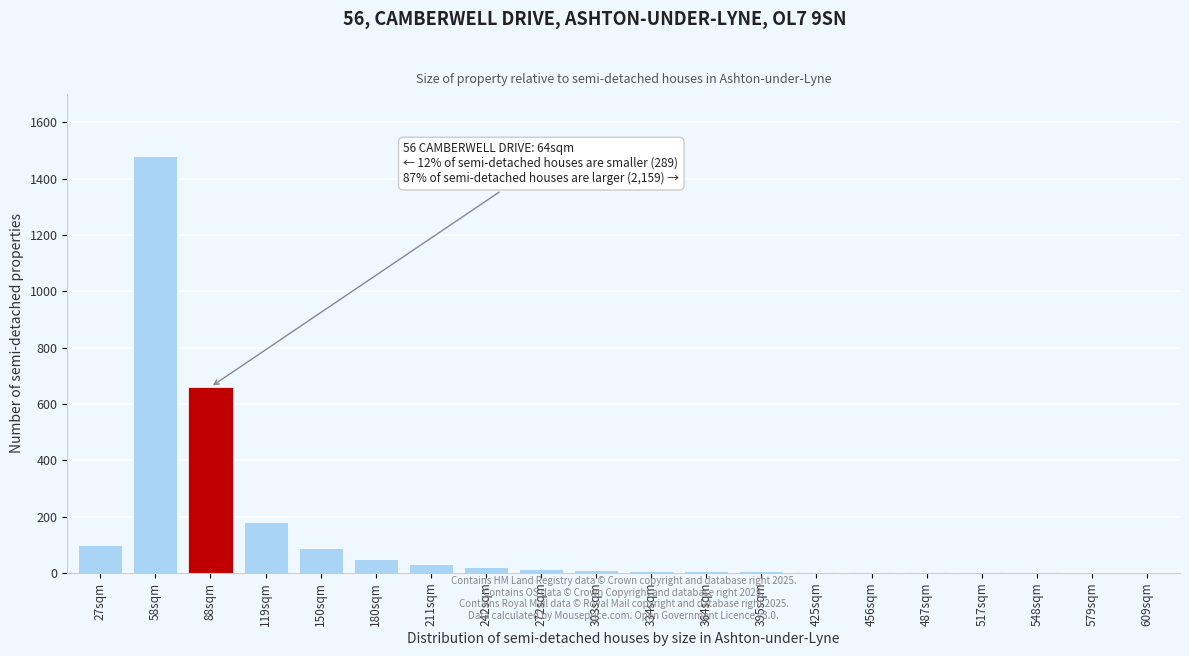

True or false: the data shows 90 at 150sqm.

True